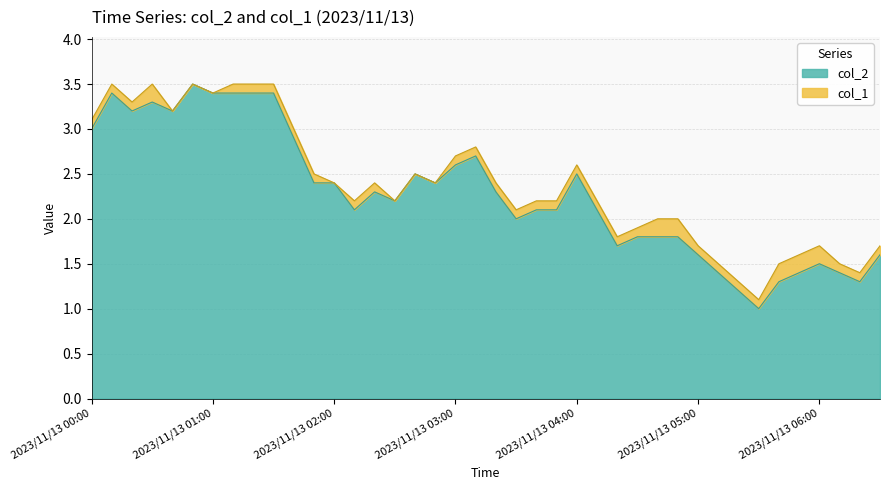

Reading left to right, extract all data points from this chart.

2023/11/13 00:00=3.0	2023/11/13 00:10=3.4	2023/11/13 00:20=3.2	2023/11/13 00:30=3.3	2023/11/13 00:40=3.2	2023/11/13 00:50=3.5	2023/11/13 01:00=3.4	2023/11/13 01:10=3.4	2023/11/13 01:20=3.4	2023/11/13 01:30=3.4	2023/11/13 01:40=2.9	2023/11/13 01:50=2.4	2023/11/13 02:00=2.4	2023/11/13 02:10=2.1	2023/11/13 02:20=2.3	2023/11/13 02:30=2.2	2023/11/13 02:40=2.5	2023/11/13 02:50=2.4	2023/11/13 03:00=2.6	2023/11/13 03:10=2.7	2023/11/13 03:20=2.3	2023/11/13 03:30=2.0	2023/11/13 03:40=2.1	2023/11/13 03:50=2.1	2023/11/13 04:00=2.5	2023/11/13 04:10=2.1	2023/11/13 04:20=1.7	2023/11/13 04:30=1.8	2023/11/13 04:40=1.8	2023/11/13 04:50=1.8	2023/11/13 05:00=1.6	2023/11/13 05:10=1.4	2023/11/13 05:20=1.2	2023/11/13 05:30=1.0	2023/11/13 05:40=1.3	2023/11/13 05:50=1.4	2023/11/13 06:00=1.5	2023/11/13 06:10=1.4	2023/11/13 06:20=1.3	2023/11/13 06:30=1.6